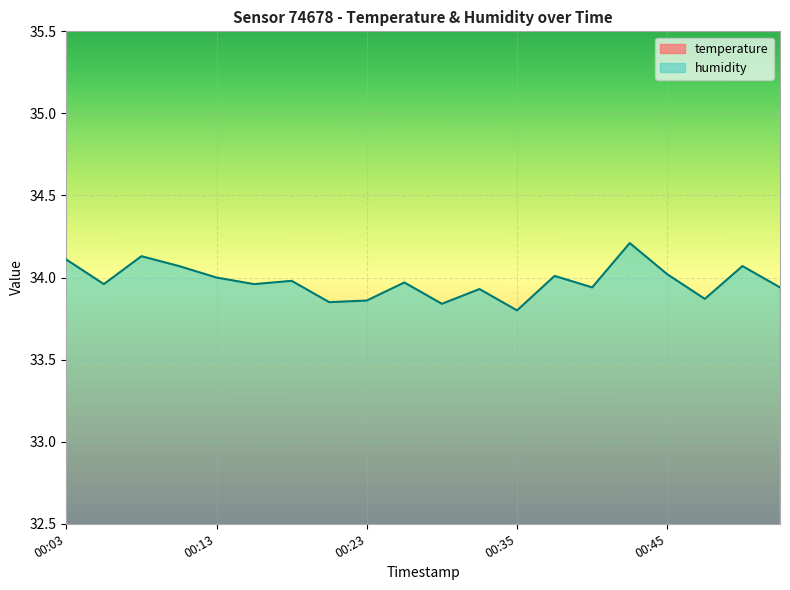

The temperature series shows 8.3 at 00:08. True or false?

False